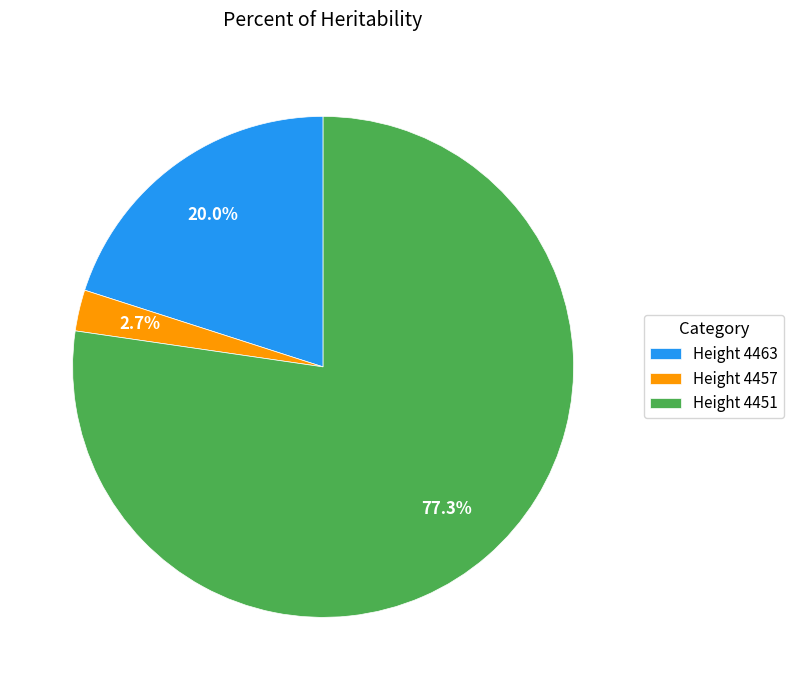

Between Height 4463 and Height 4457, which is larger?

Height 4463